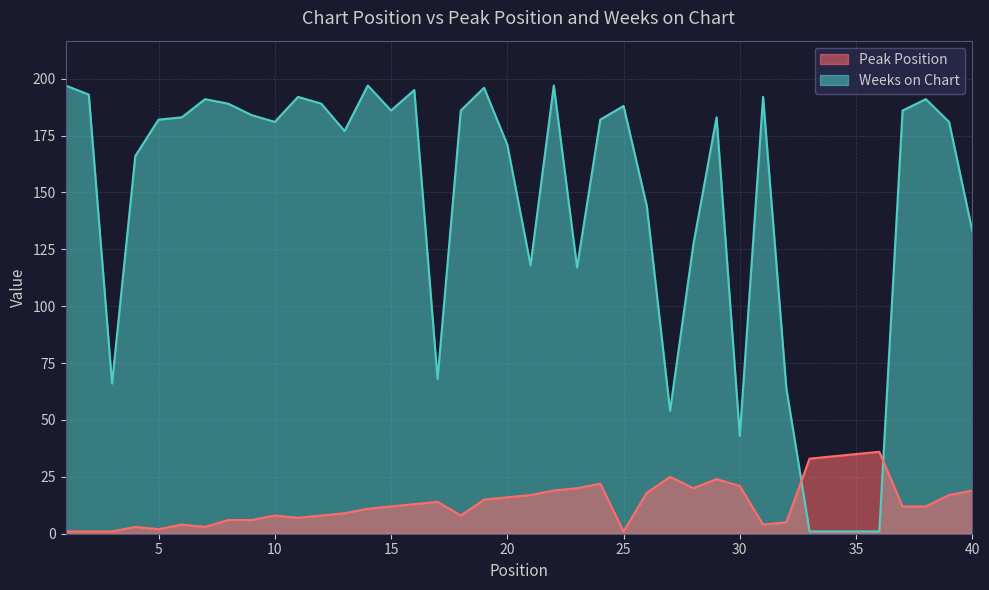

What is the lowest value of the Weeks on Chart series?

1